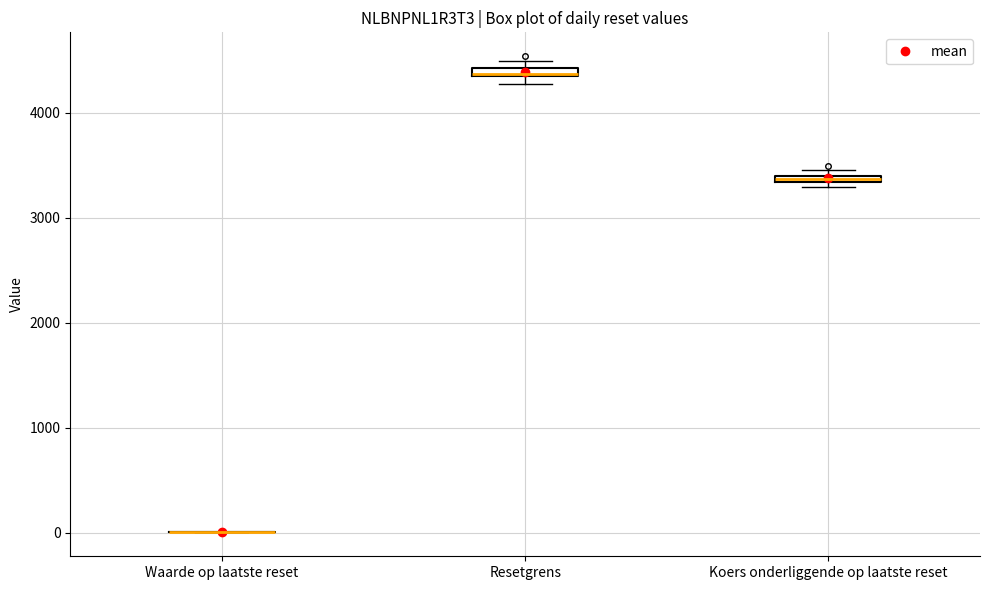

Where is the upper edge of the box for Koers onderliggende op laatste reset on the y-axis? The values are not printed on the chart, so give them approximately, as read against the axis.

3400